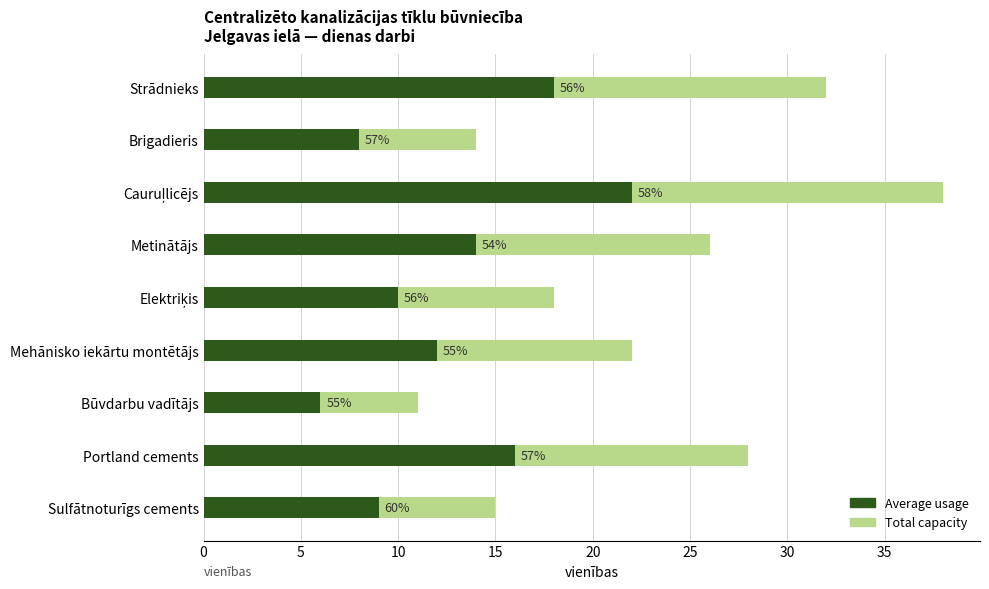

What is the value of the Average usage bar at the 8th from the left?

16